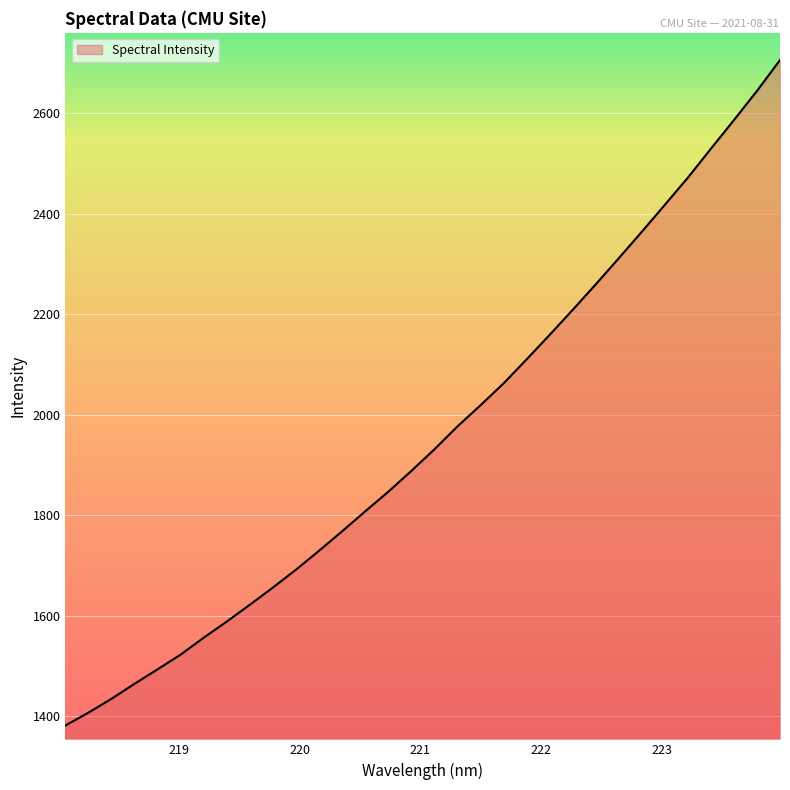

Reading left to right, extract all data points from this chart.

1381.9	1407.4	1435.1	1465.0	1493.7	1523.1	1556.8	1588.9	1622.3	1656.6	1692.2	1729.8	1768.5	1808.2	1847.2	1888.5	1931.6	1977.1	2019.2	2062.7	2110.6	2159.3	2209.0	2259.8	2311.7	2364.4	2418.1	2472.1	2529.7	2586.6	2644.6	2706.1